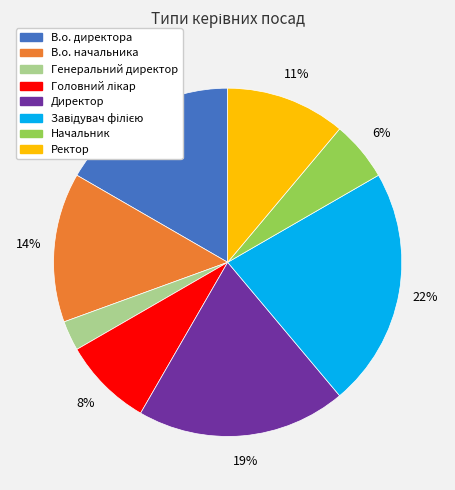

To the nearest percent, what portion does Генеральний директор represent?

3%